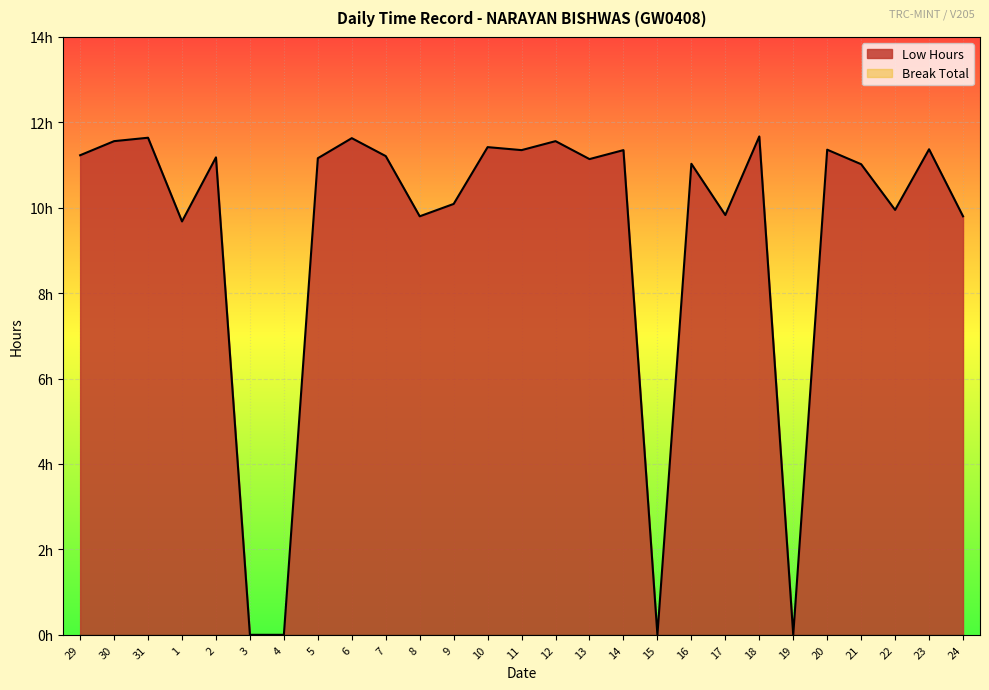

At which category does the data reach its first local valley?

1